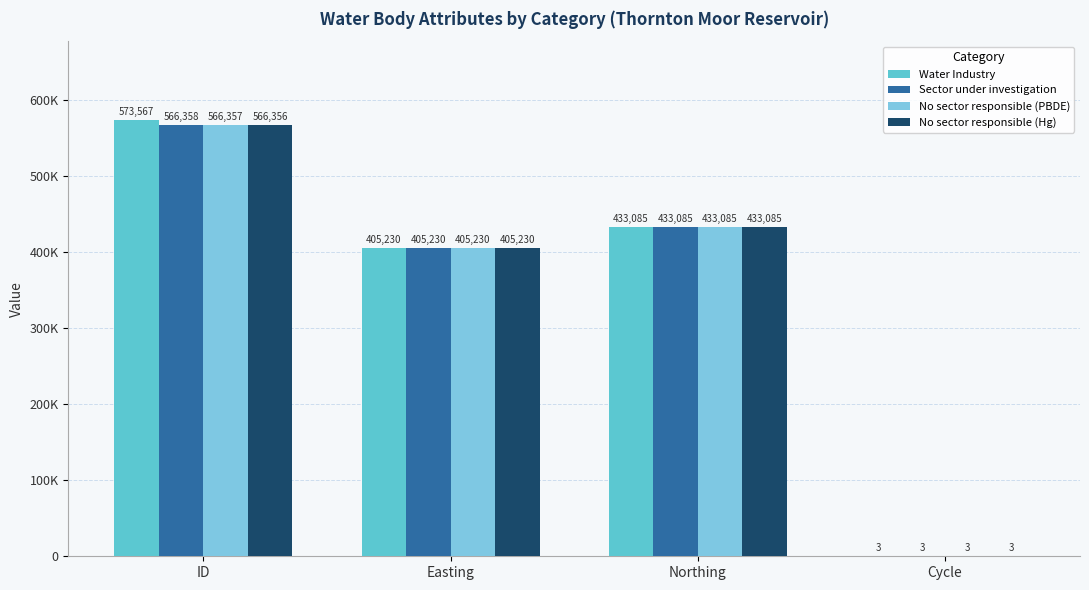

Reading right to left, what are all the values shown in this chart?

Water Industry: 3	433085	405230	573567
Sector under investigation: 3	433085	405230	566358
No sector responsible (PBDE): 3	433085	405230	566357
No sector responsible (Hg): 3	433085	405230	566356